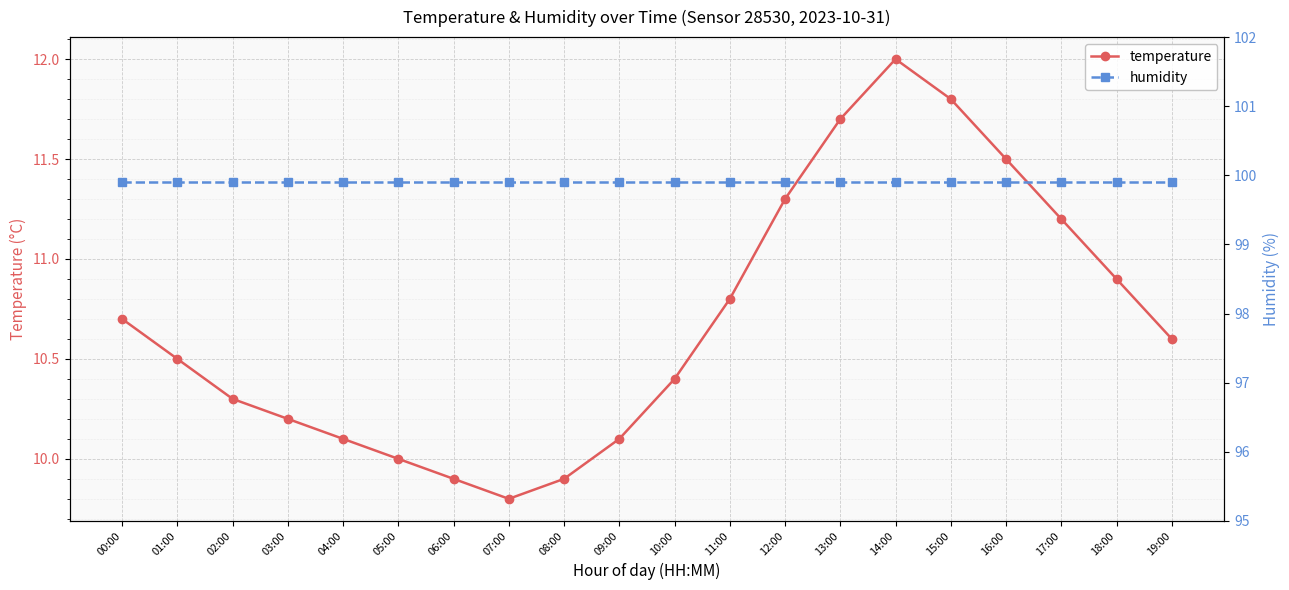

True or false: temperature has more than 2 interior local peaks.

False